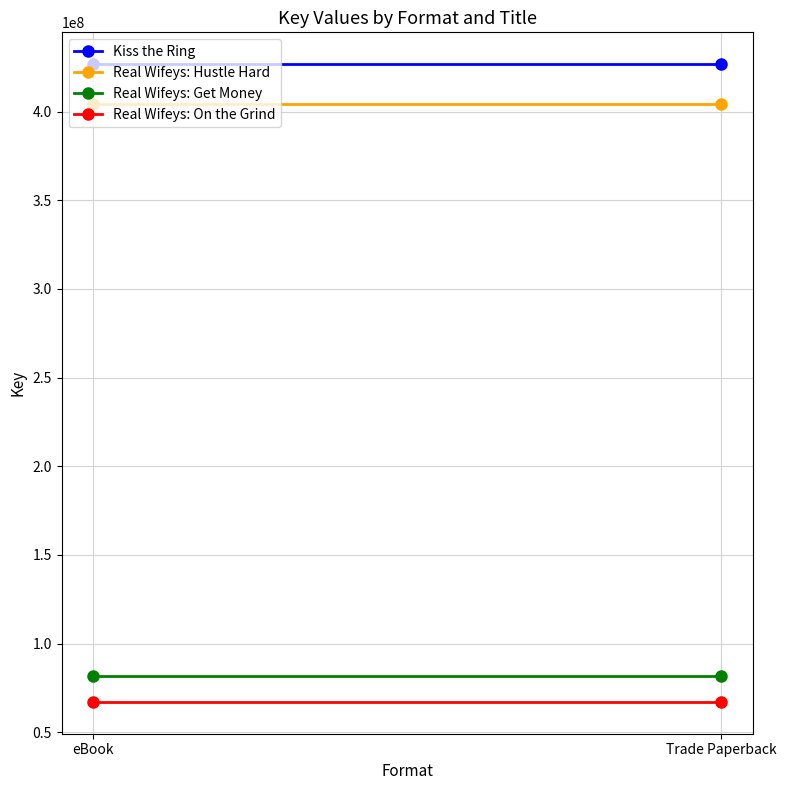

What is the maximum value shown in the chart?

426666132